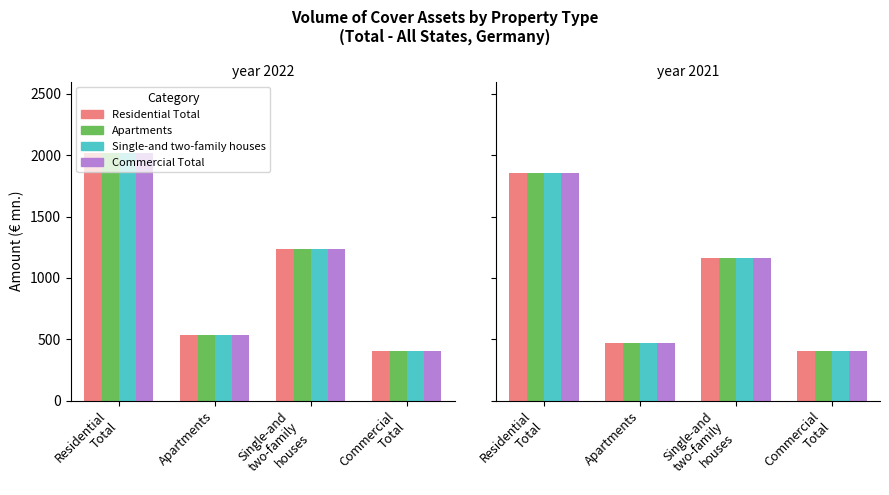

Which category has the highest value in the Single-and two-family houses series?

Residential
Total